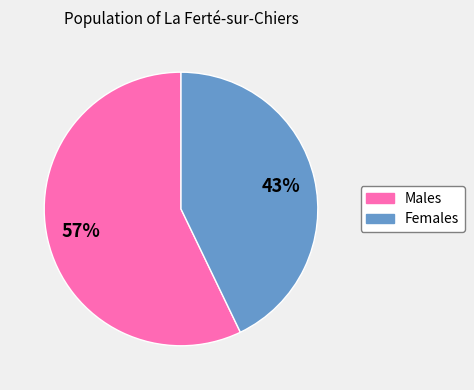

The Females slice represents 51% of the pie. True or false?

False